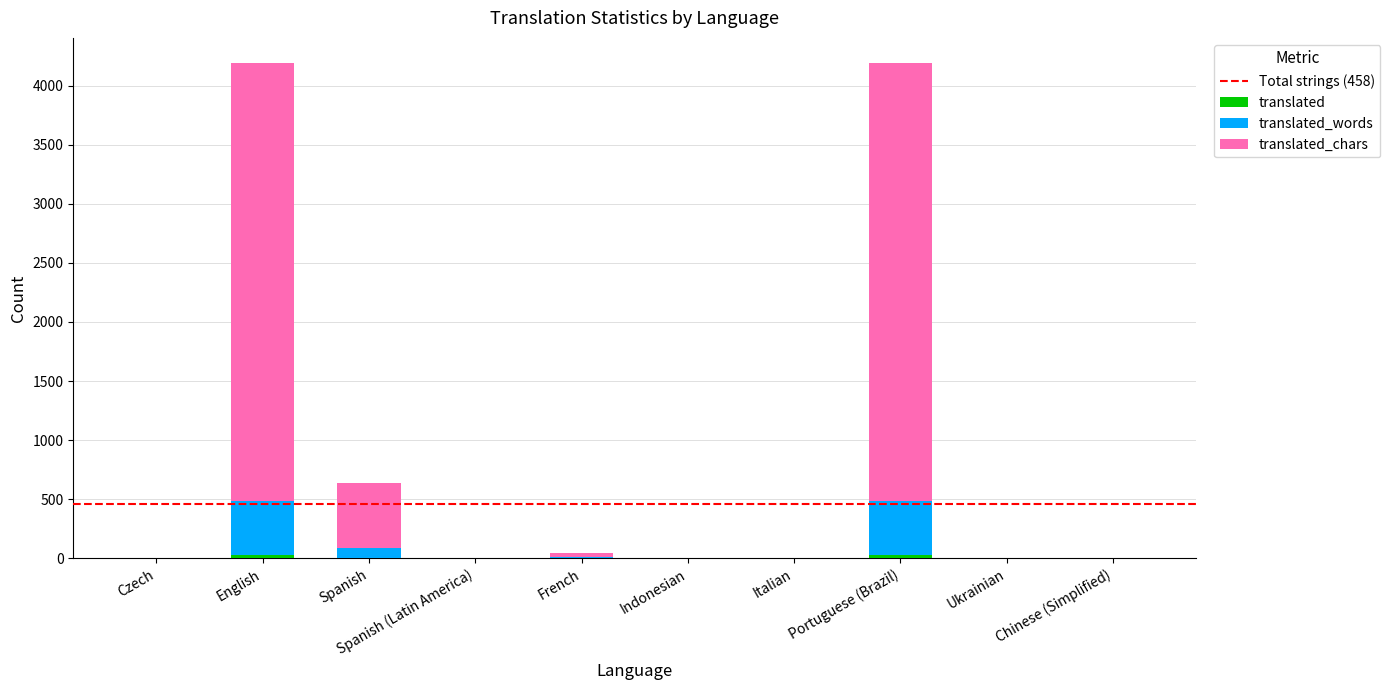

Where is translated_chars nearest to the value 1855?

Spanish